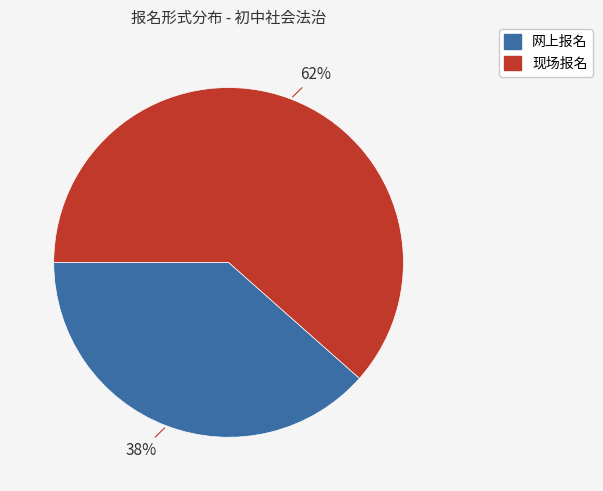

Rank the categories by value from lowest to highest.

网上报名, 现场报名